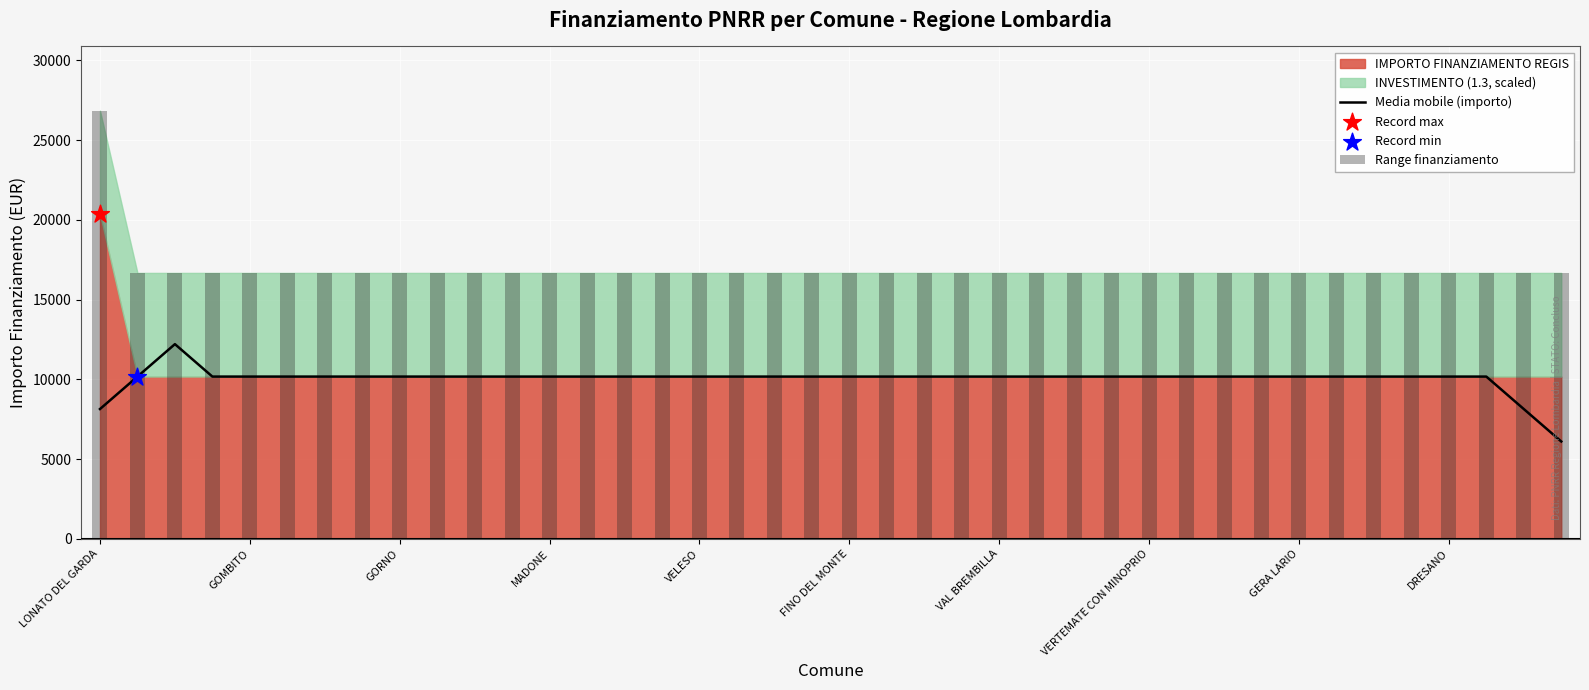

At how many categories does at least one series exceed 25432?

1